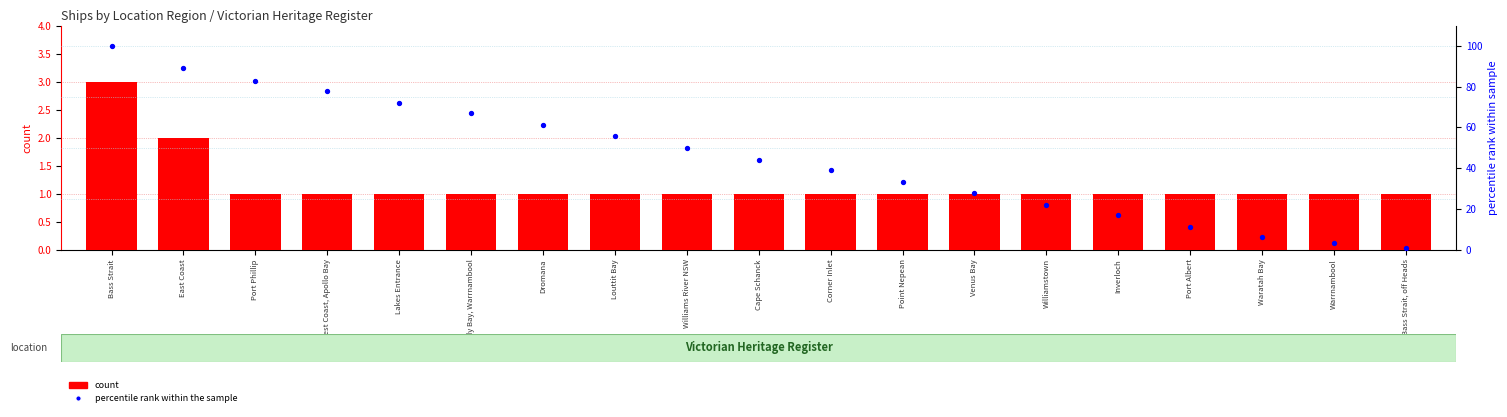

Is the value of percentile rank within the sample at Warrnambool greater than the value of count at Corner Inlet?

Yes